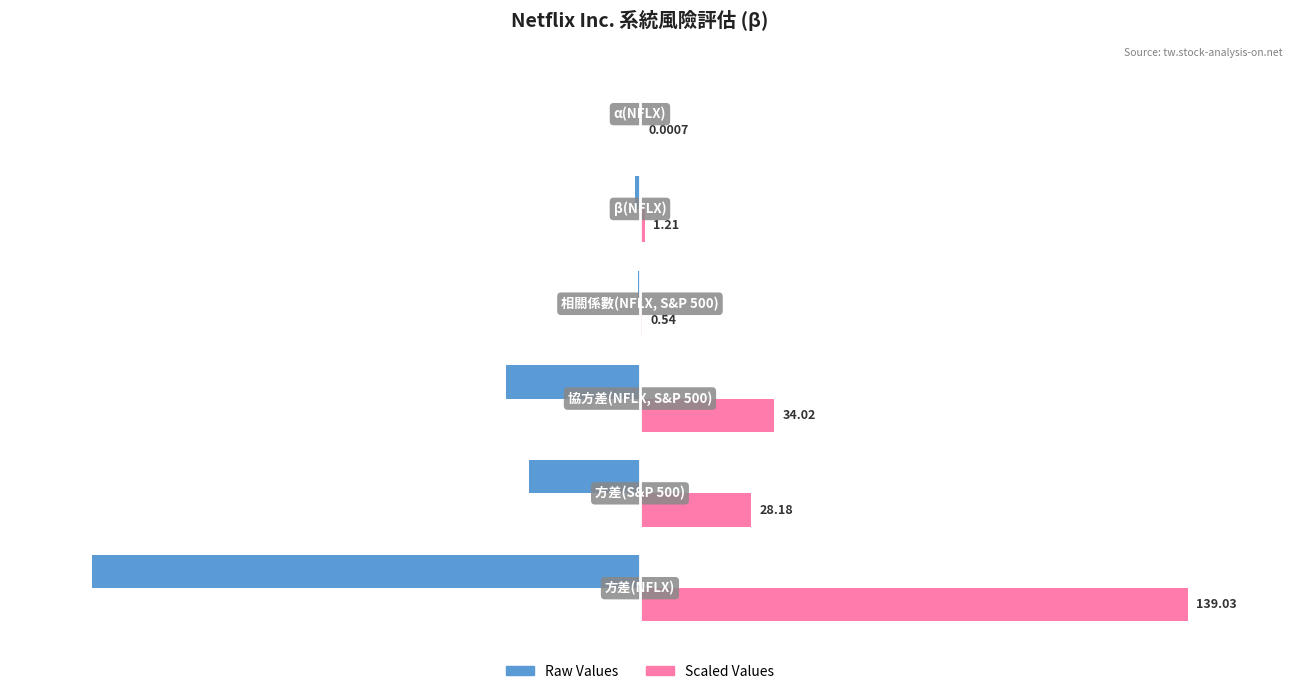

What is the sum of all Raw Values values?

-146.0